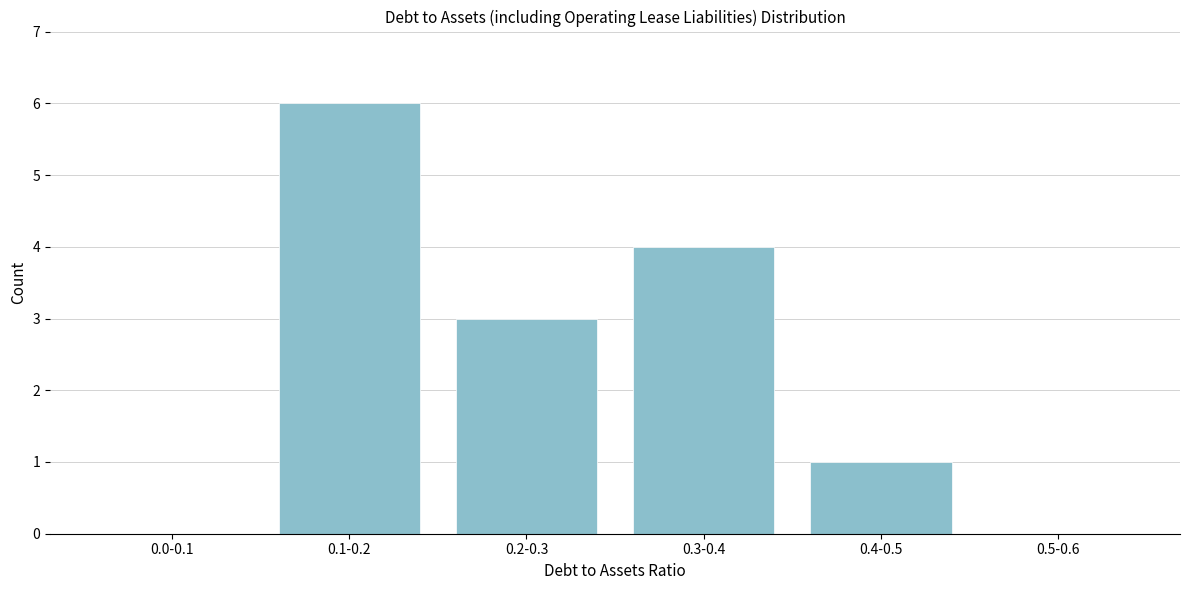

Reading right to left, what are all the values shown in this chart?

0.5-0.6=0	0.4-0.5=1	0.3-0.4=4	0.2-0.3=3	0.1-0.2=6	0.0-0.1=0